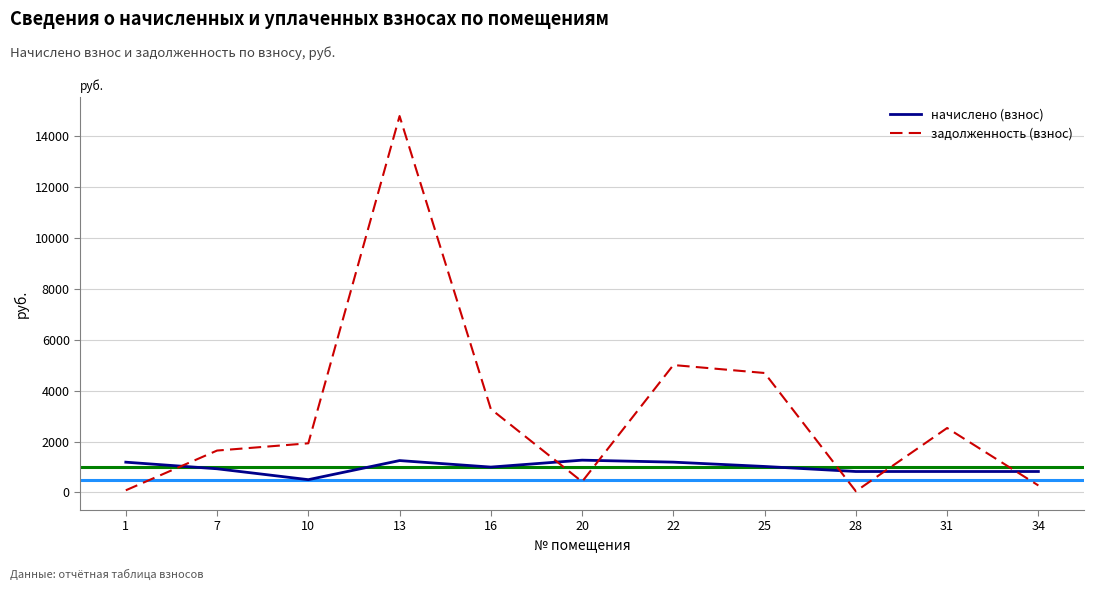

What is the minimum value for начислено (взнос)?

502.2